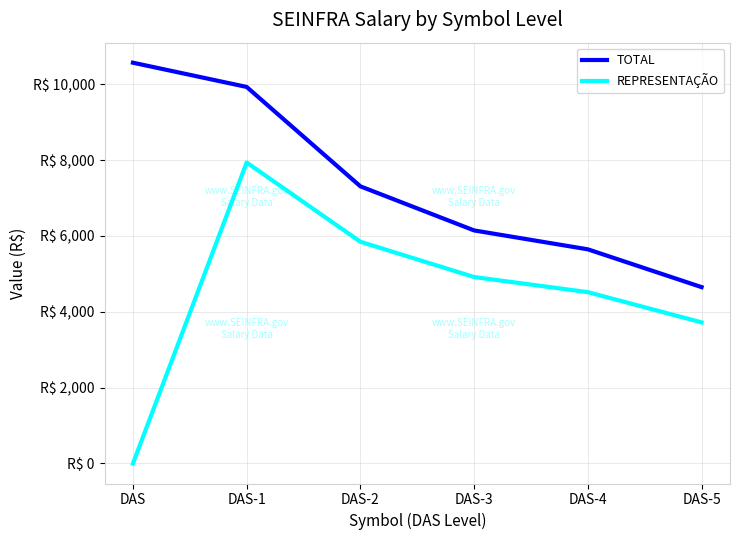

Is this an area chart (filled region under the line)?

No